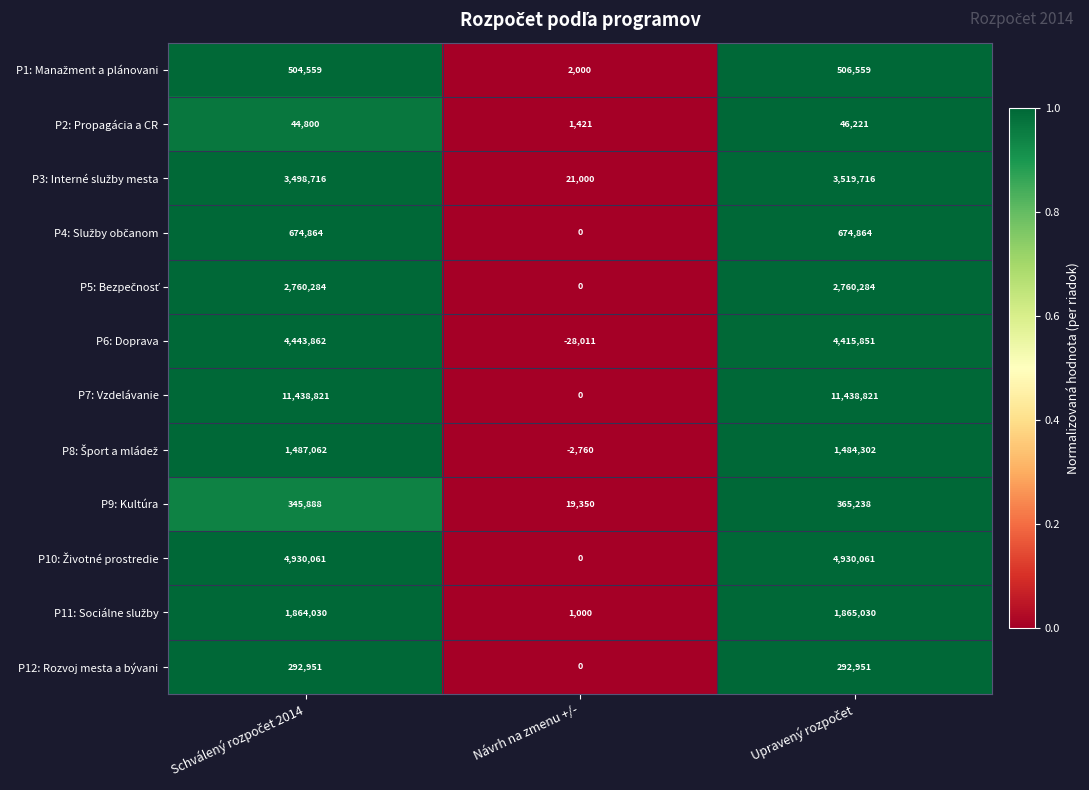

Which series has the largest total across all categories?

P7: Vzdelávanie